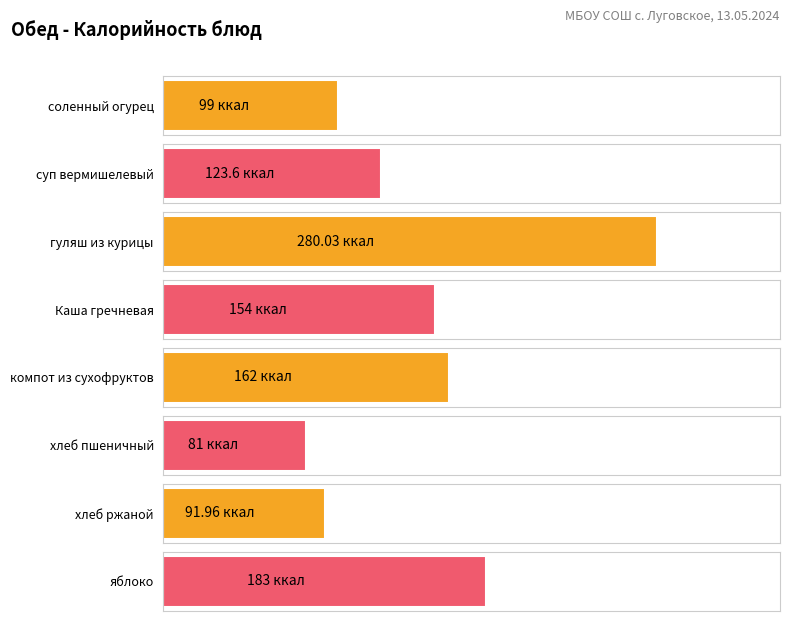

Which has a higher value, хлеб ржаной or соленный огурец?

соленный огурец